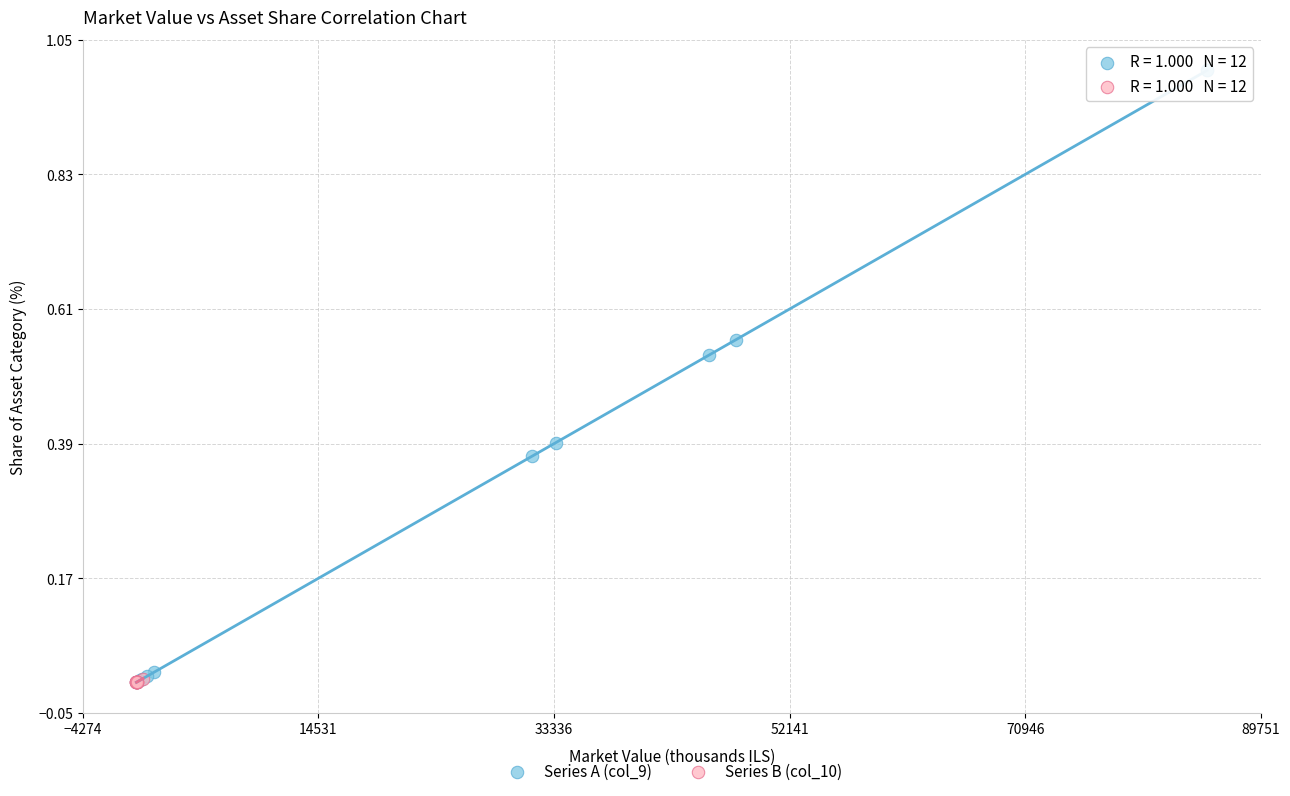

Which series reaches the maximum Y coordinate?

Series A (col_9)